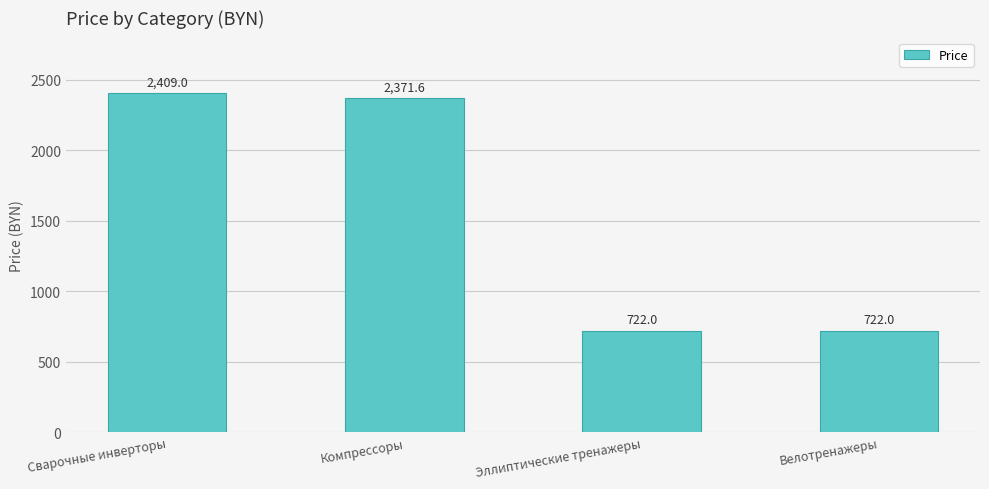

At which label is the value closest to 1565?

Компрессоры